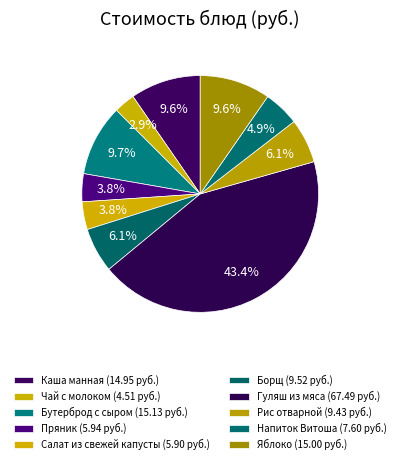

How many segments does this pie chart have?

10